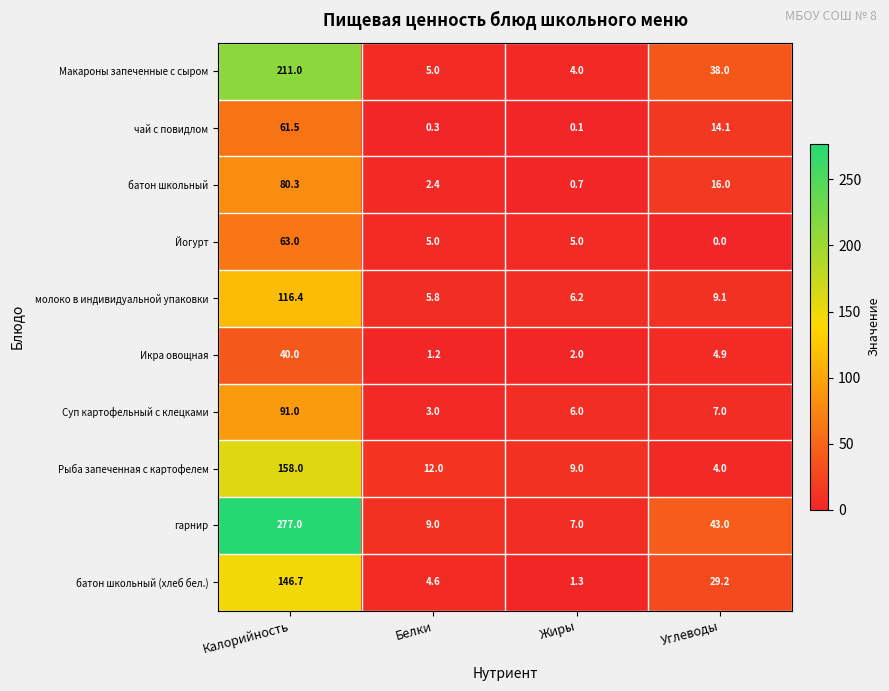

Is it true that молоко в индивидуальной упаковки equals 116.4 at Калорийность?

True